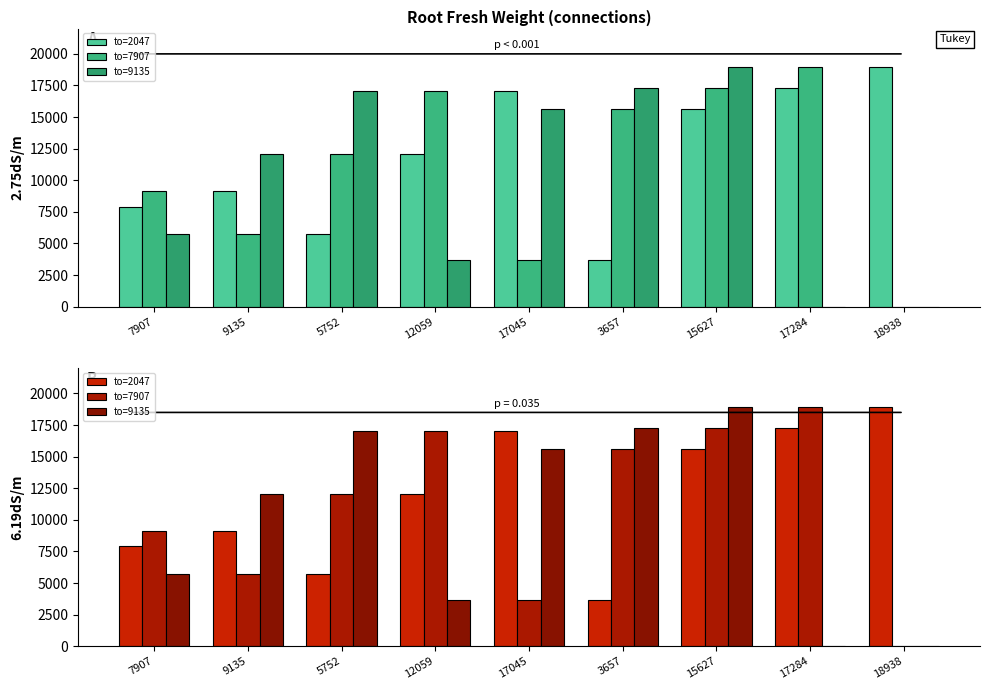

What is the difference between the to=9135 values at 17045 and 5752?

1418